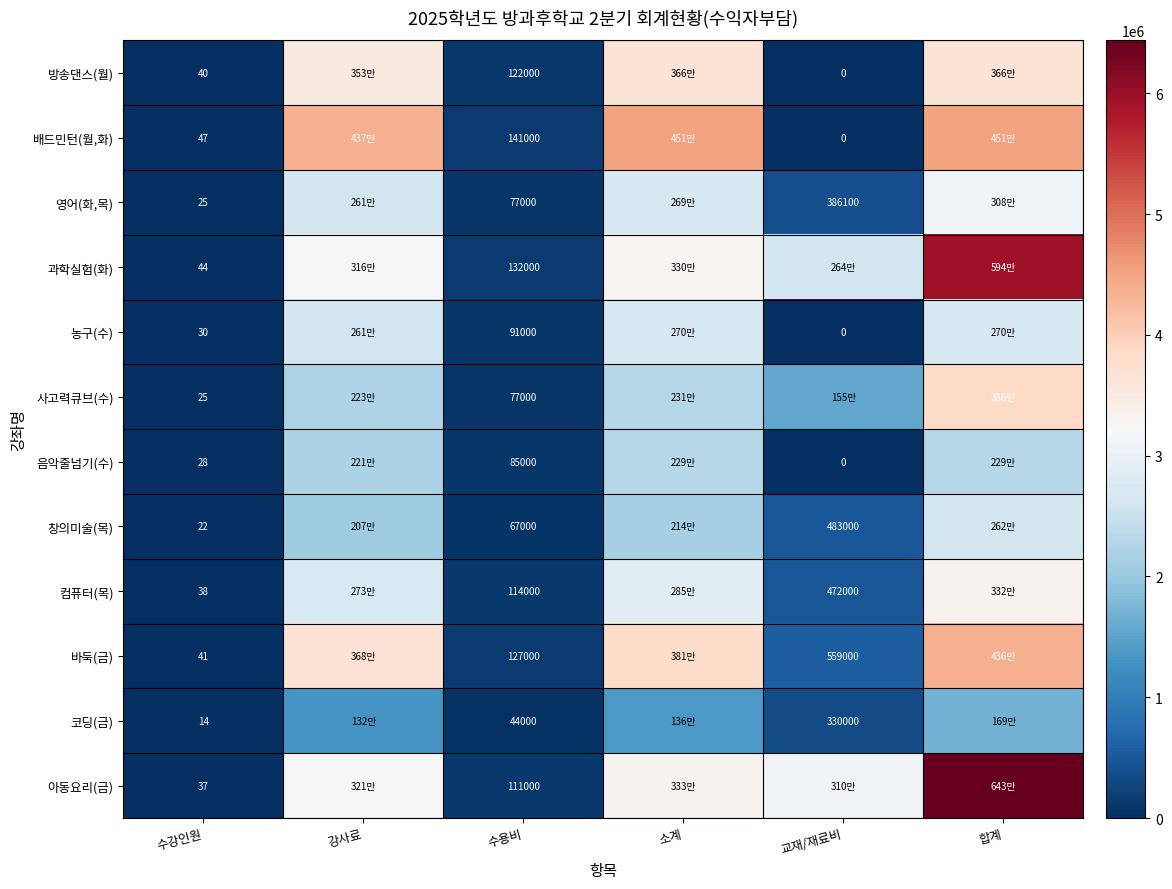

Is it true that 코딩(금) equals 330000 at 교재/재료비?

True